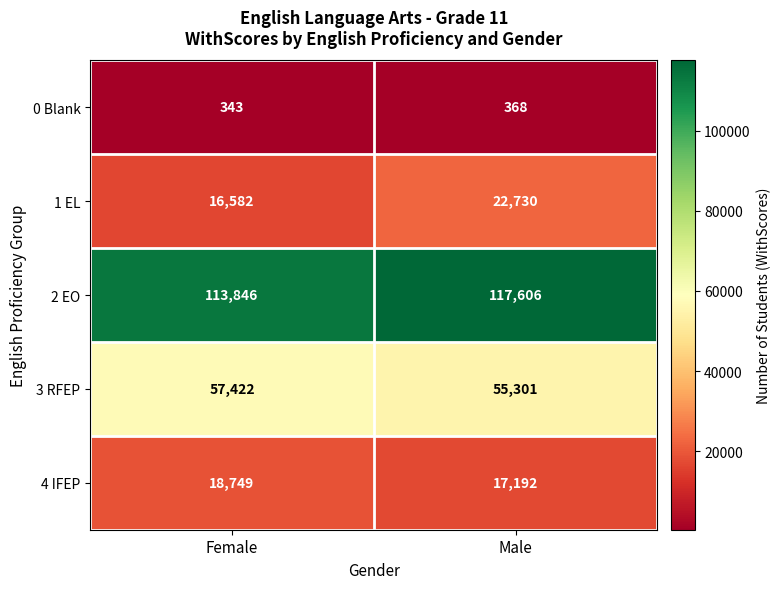

What is the spread (max minus min) of values at Female?

113503